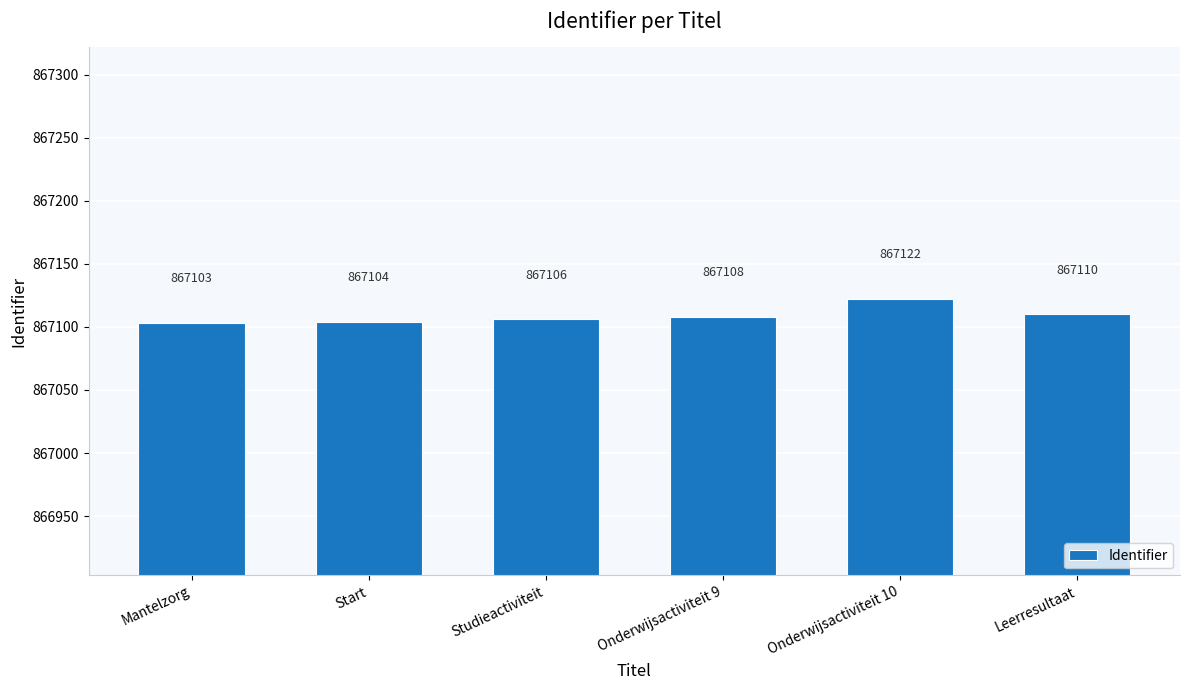

The value at Studieactiviteit is 1553748. True or false?

False